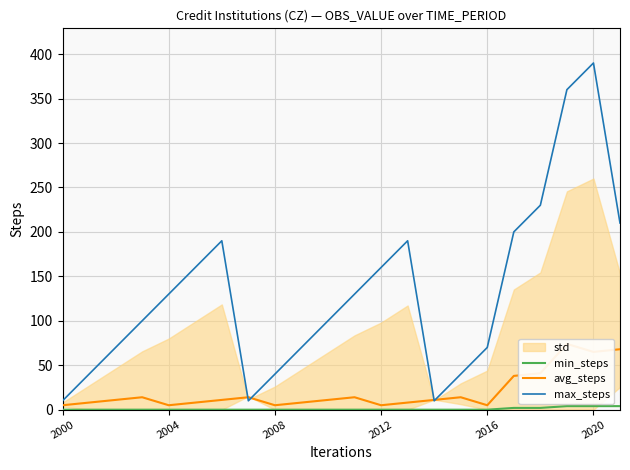

Which series has the widest spread of values?

max_steps